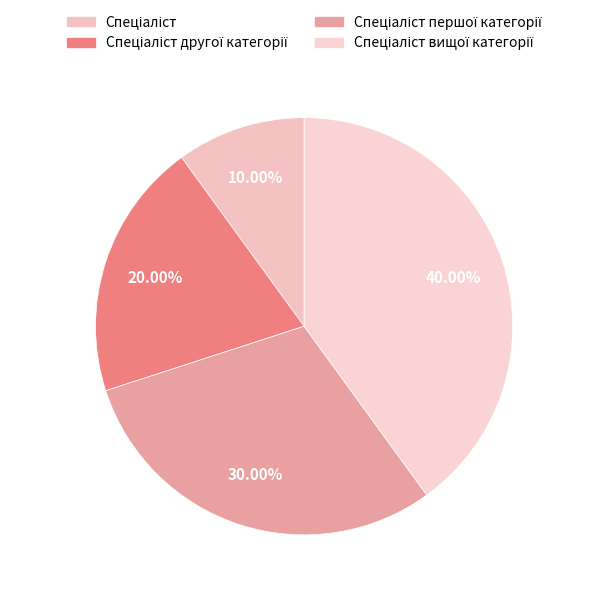

Count the number of slices in the pie.

4